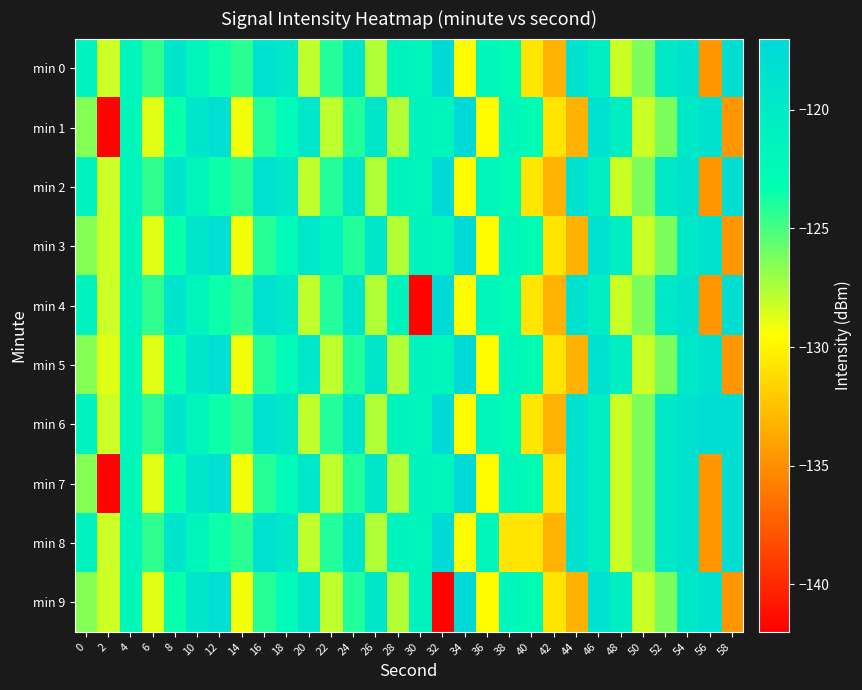

At which category does the chart reach its minimum across all series?

2